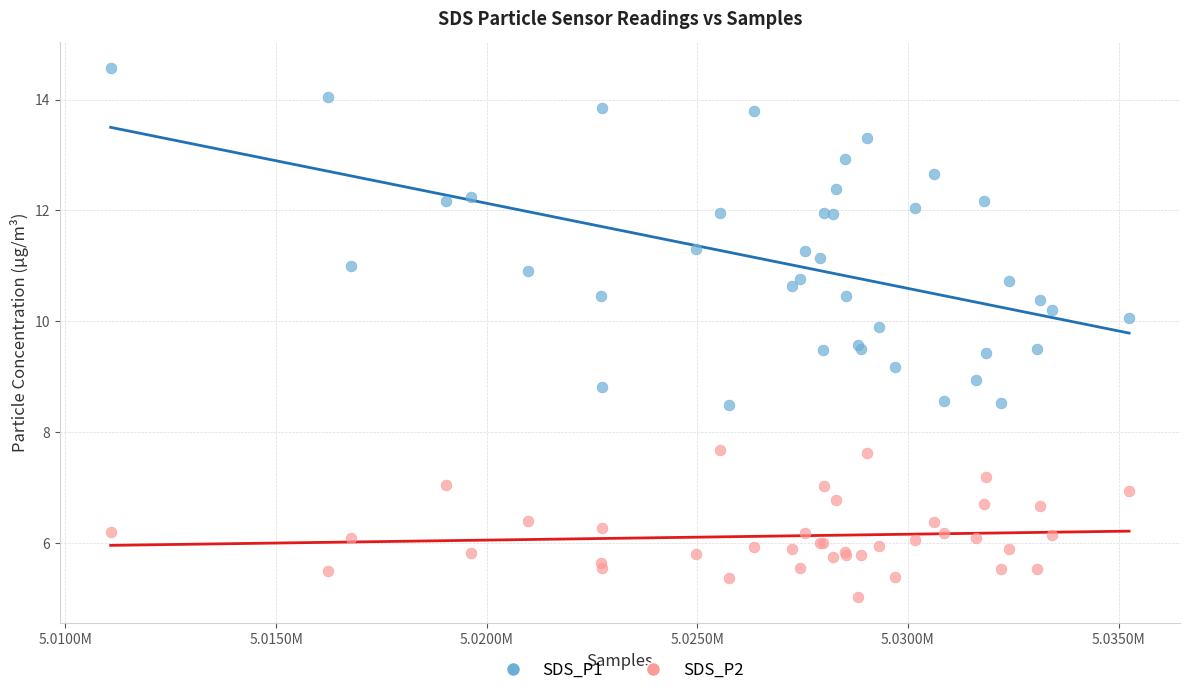

What are all the series names shown in the legend?

SDS_P1, SDS_P2